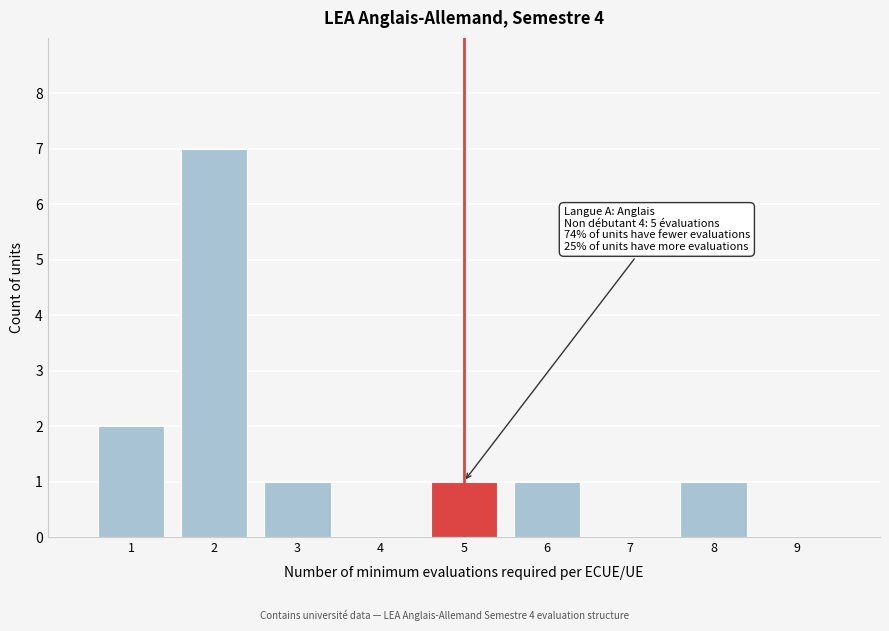

Reading left to right, list all the values displayed in this chart.

1=2	2=7	3=1	4=0	5=1	6=1	7=0	8=1	9=0